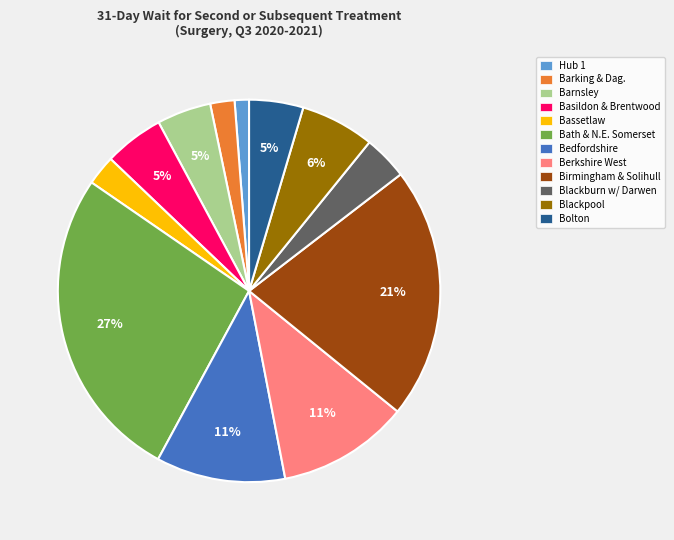

To the nearest percent, what is the average slice percentage?

8%